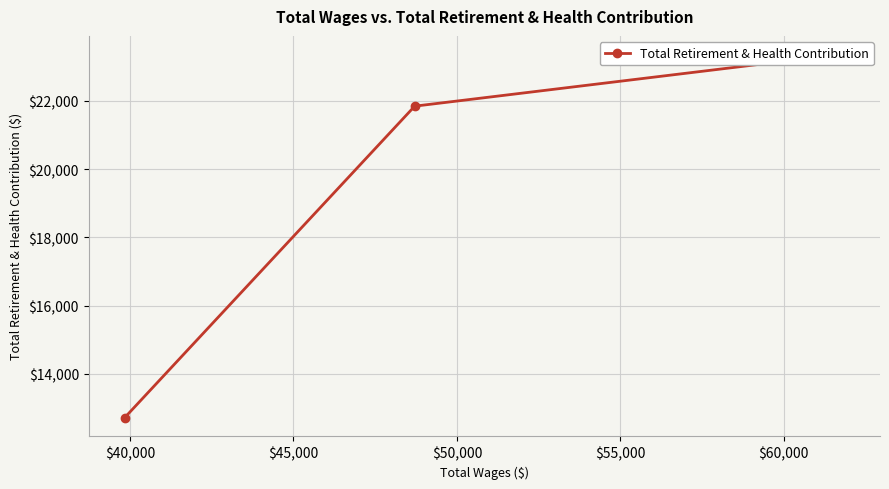

How many lines are shown in the chart?

1